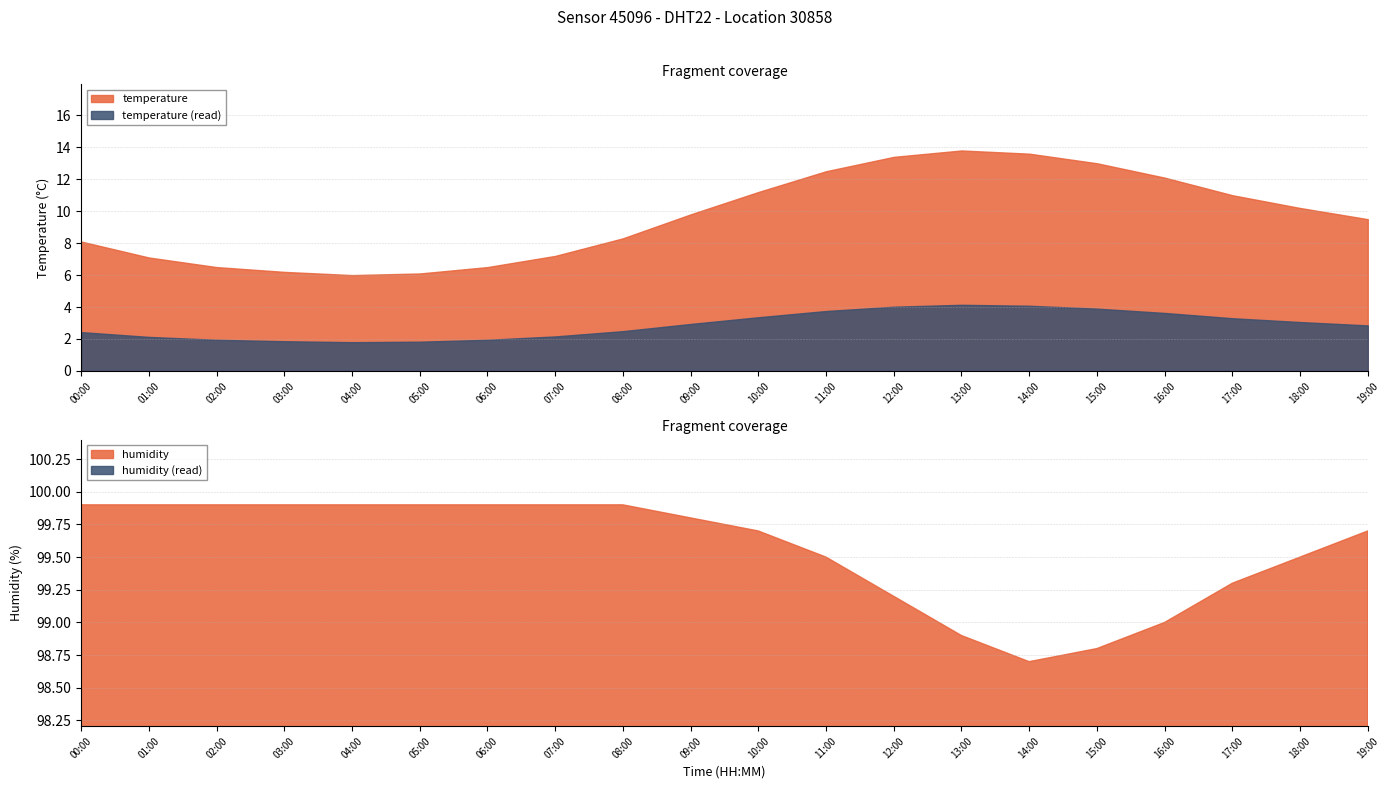

Reading left to right, list all the values displayed in this chart.

temperature: 8.1	7.1	6.5	6.2	6.0	6.1	6.5	7.2	8.3	9.8	11.2	12.5	13.4	13.8	13.6	13.0	12.1	11.0	10.2	9.5
humidity: 99.9	99.9	99.9	99.9	99.9	99.9	99.9	99.9	99.9	99.8	99.7	99.5	99.2	98.9	98.7	98.8	99.0	99.3	99.5	99.7